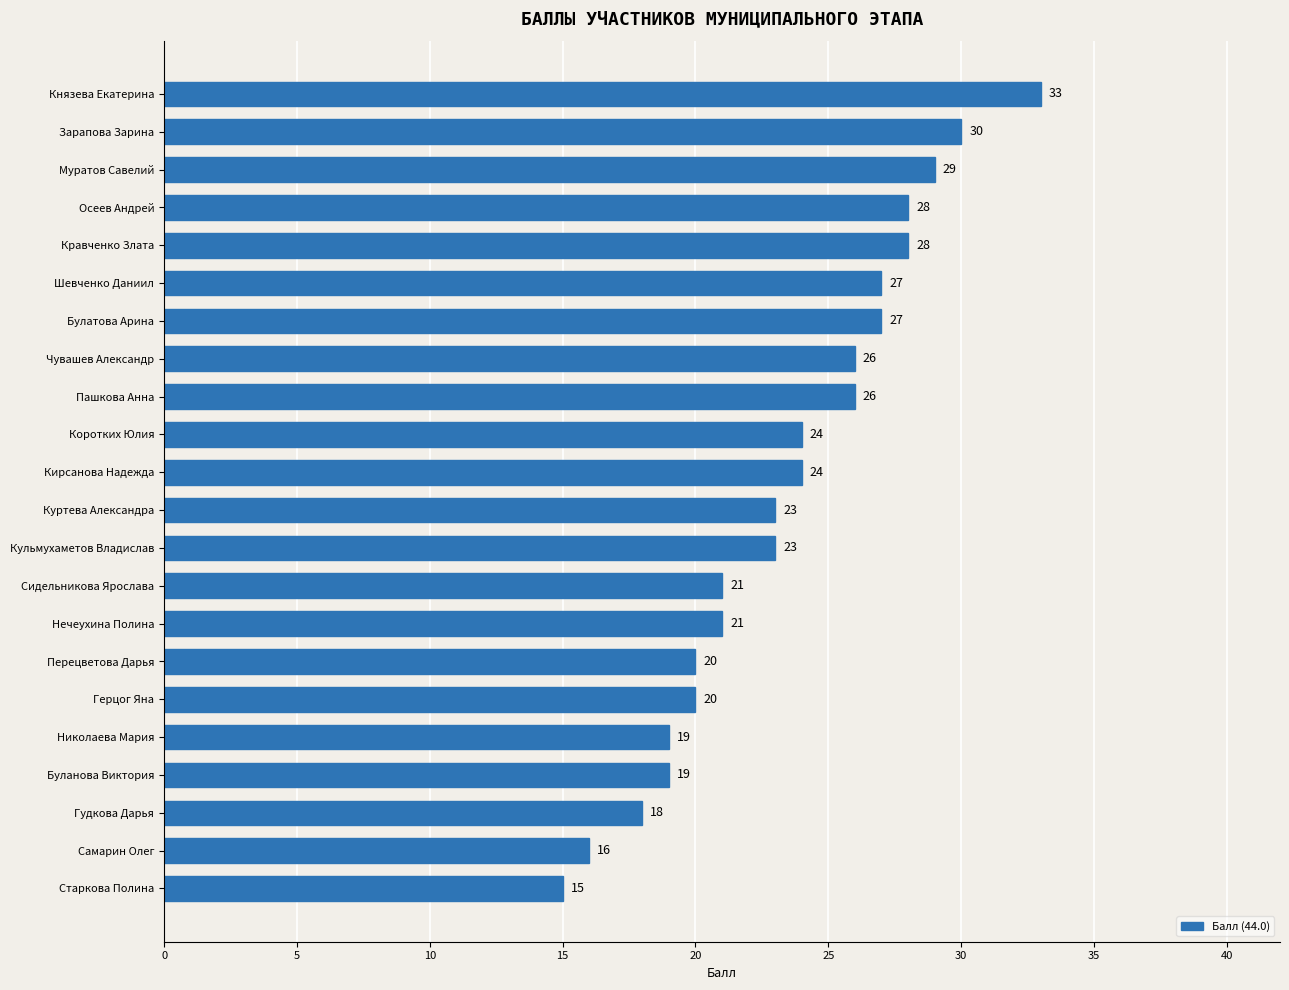

What is the smallest value displayed?

15